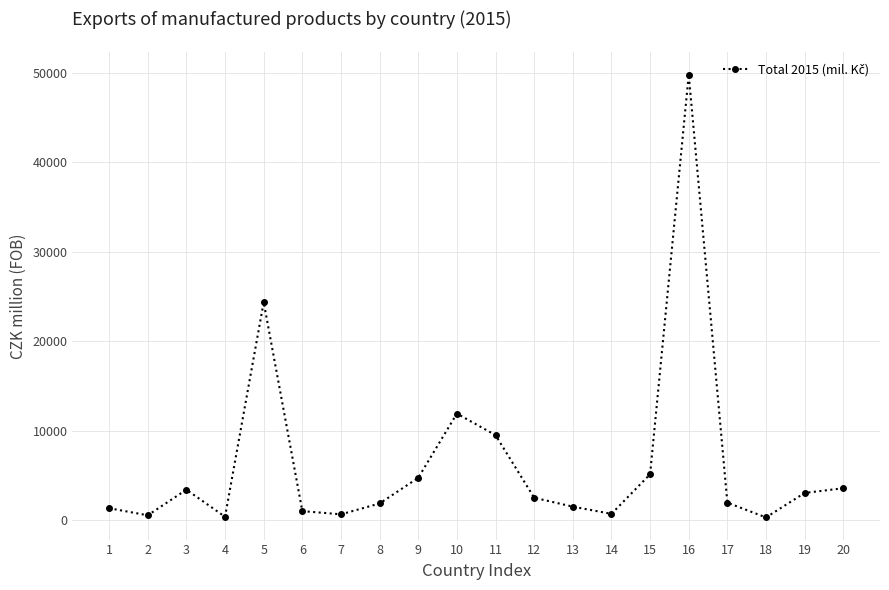

What is the difference between the second highest and second lowest values?

23962